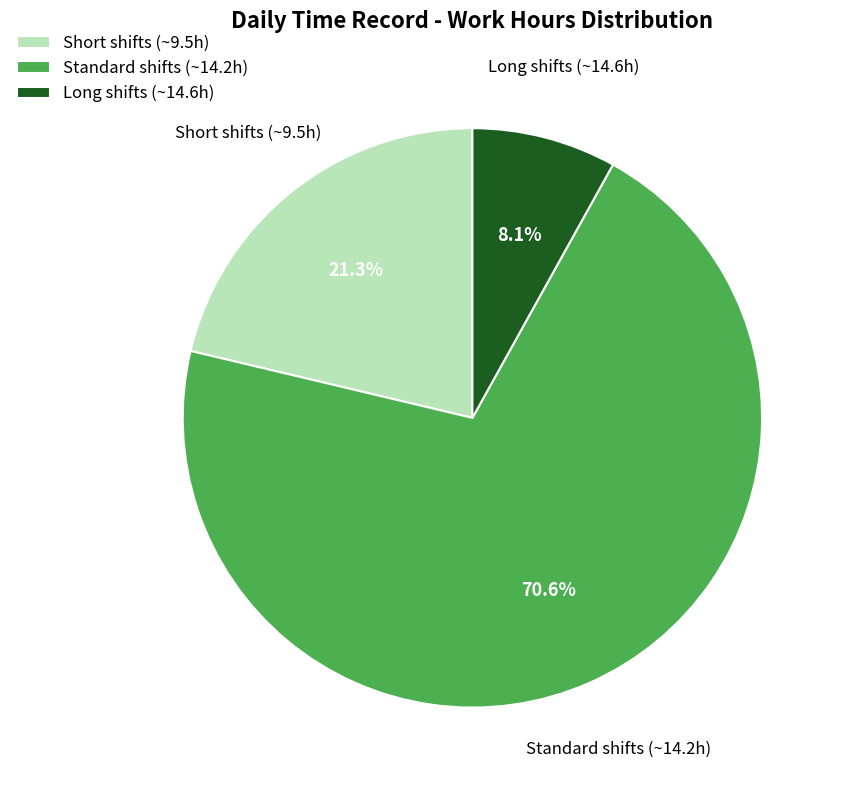

To the nearest percent, what is the average slice percentage?

33%